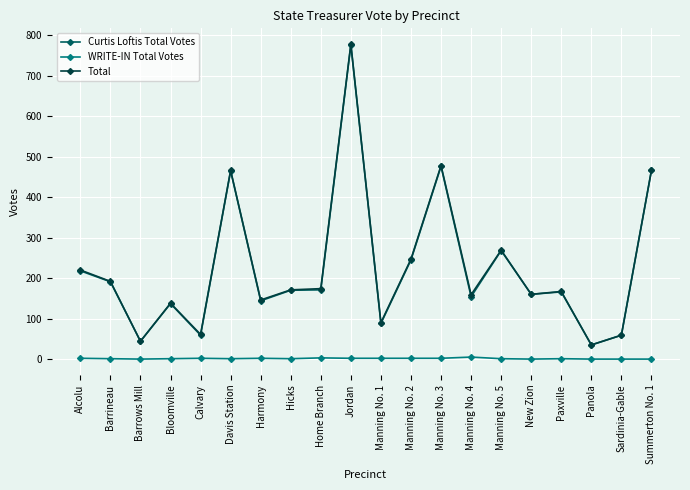

How many lines are shown in the chart?

3